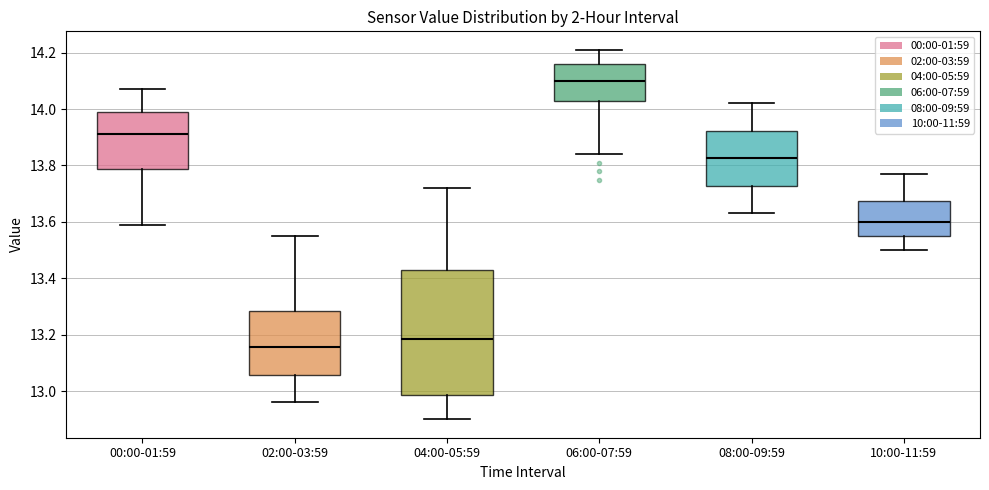

Which box's median line is the highest?

06:00-07:59